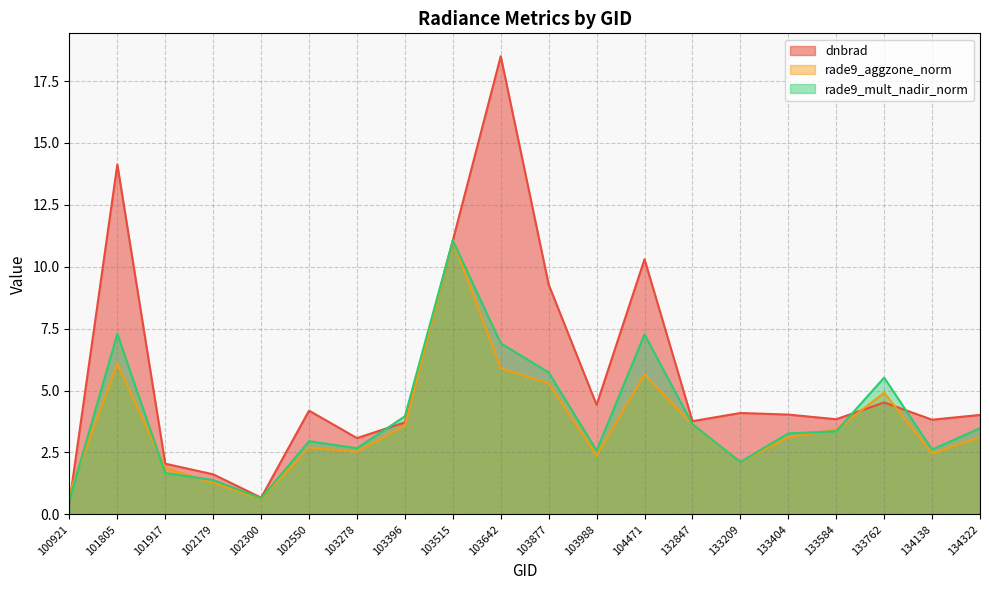

After their last crossing, which series has the higher values: rade9_aggzone_norm or dnbrad?

dnbrad